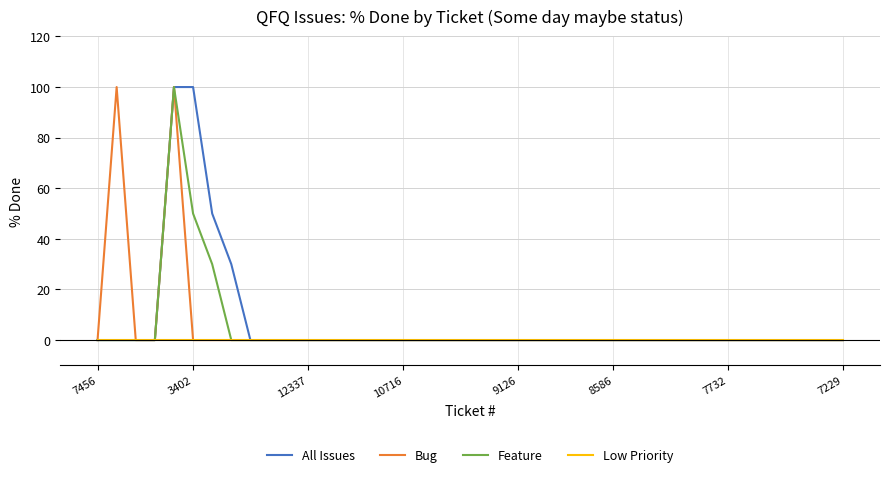

What is the greatest value displayed?

100